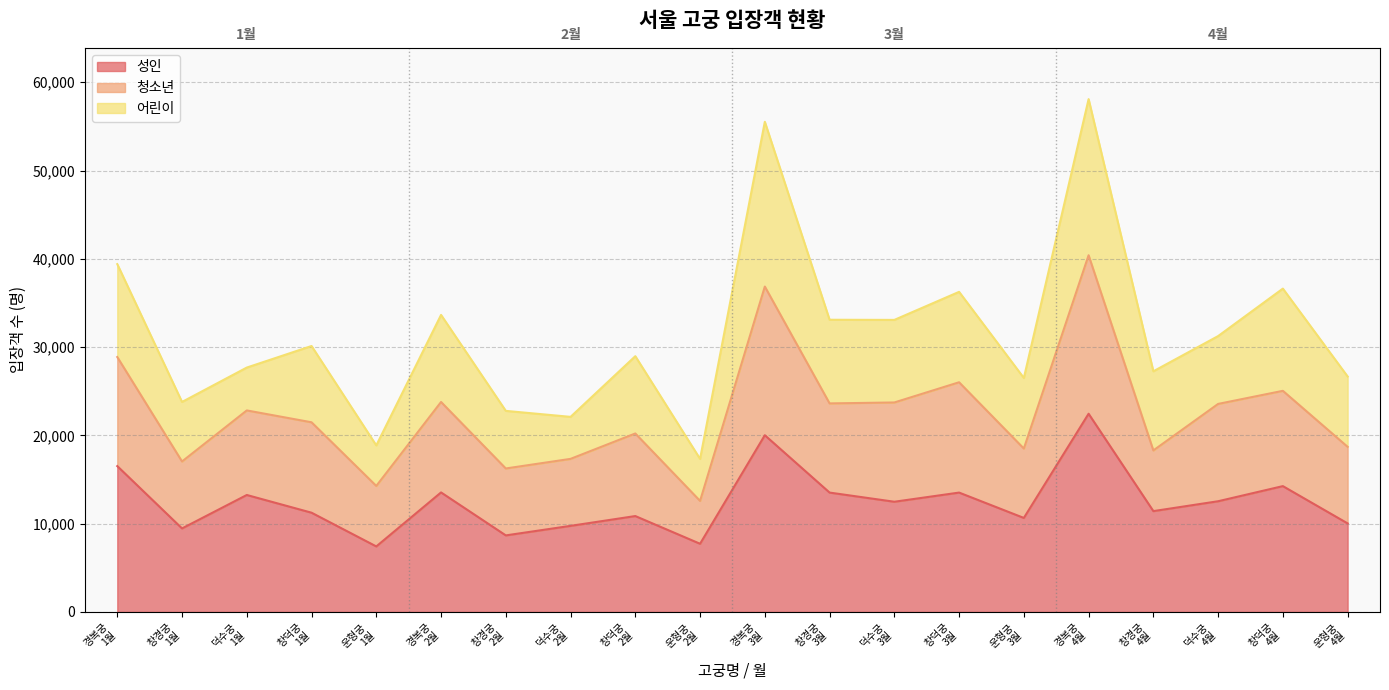

What is the difference between the 성인 values at 덕수궁
4월 and 운형궁
4월?

2510